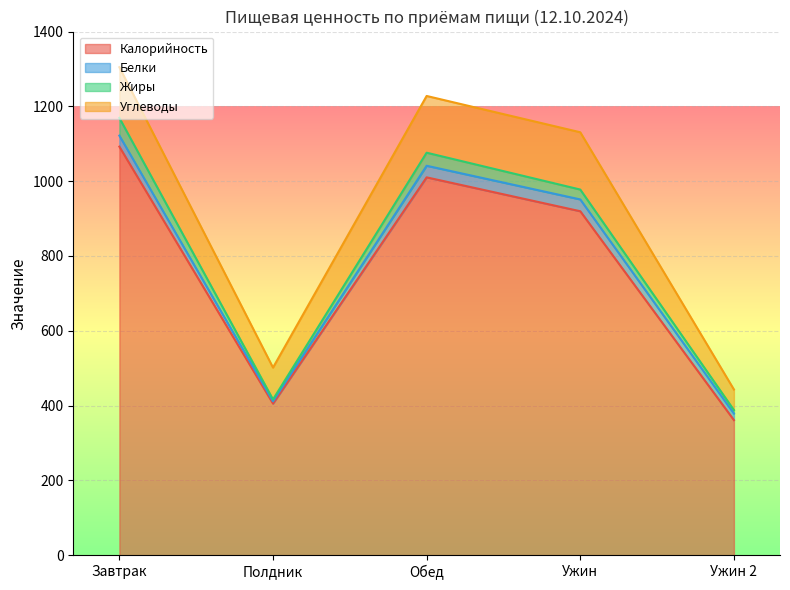

The Углеводы series shows 35.3 at Ужин 2. True or false?

False